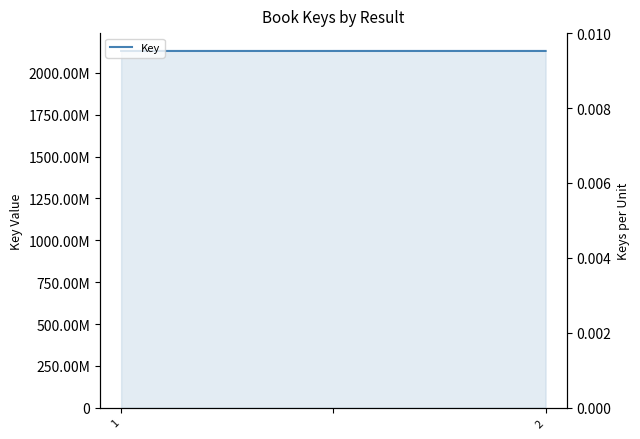

Approximately how many times larger is the value at 2 compared to 1?

1.0